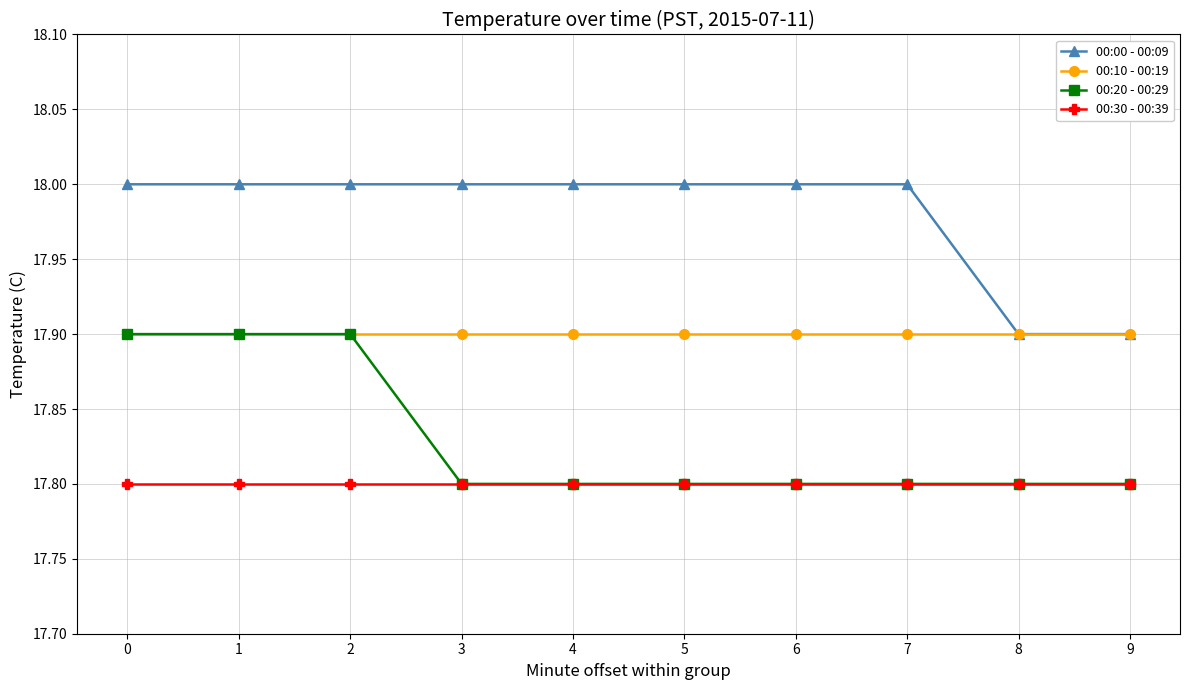

Is it true that 00:10 - 00:19 equals 17.9 at 7?

True